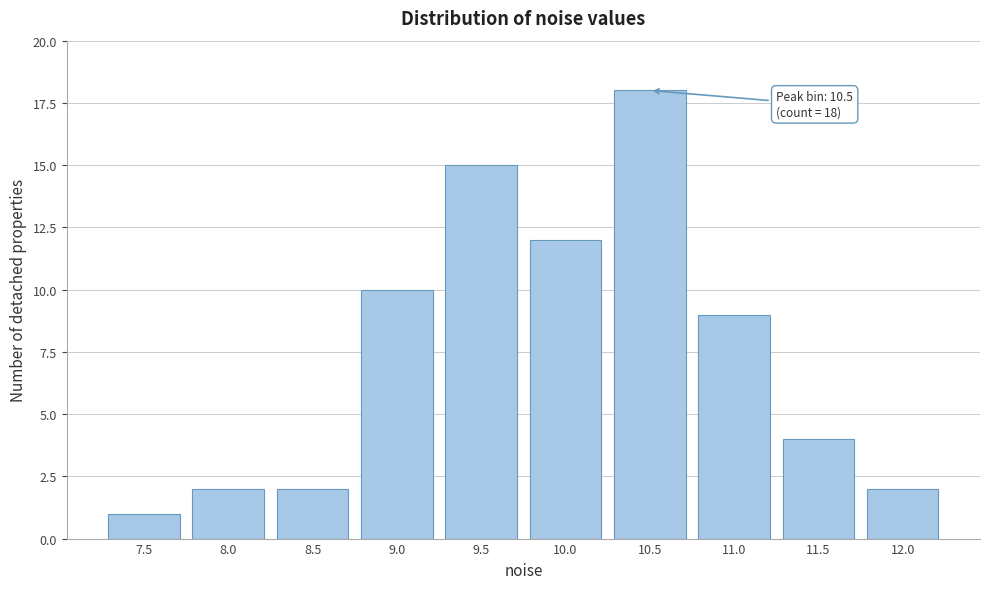

Reading left to right, extract all data points from this chart.

7.5=1	8.0=2	8.5=2	9.0=10	9.5=15	10.0=12	10.5=18	11.0=9	11.5=4	12.0=2